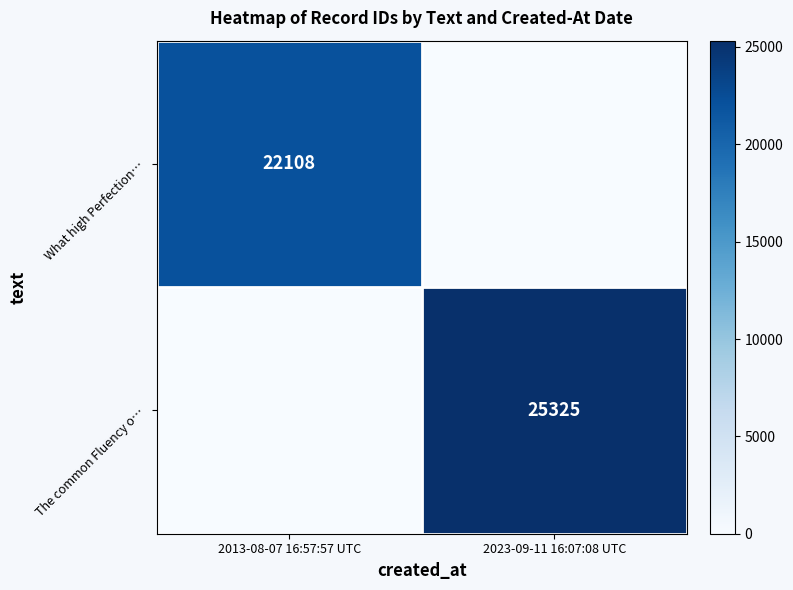

At which category is the sum across all series the highest?

2023-09-11 16:07:08 UTC